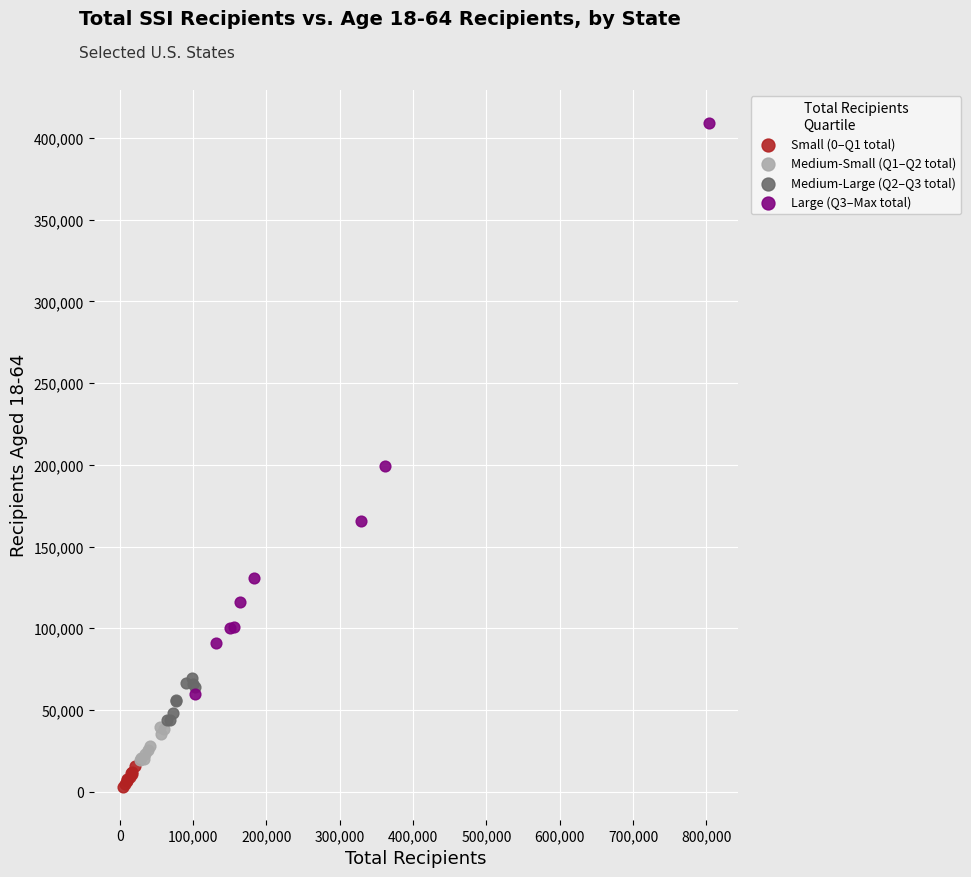

Which series contains the highest Y value?

Large (Q3–Max total)